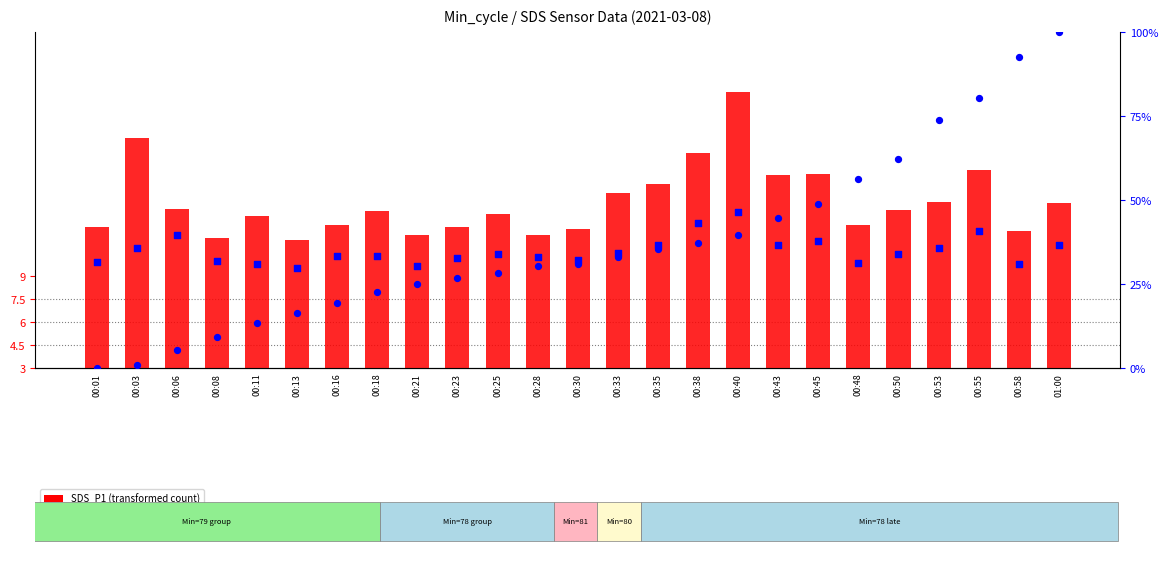

Which series has the largest Y range (max minus min)?

BME280 humidity percentile